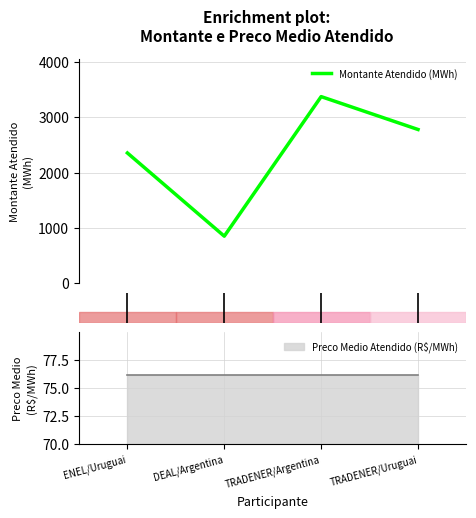

In Montante Atendido (MWh), how many points are lower than both neighbors (excluding endpoints)?

1